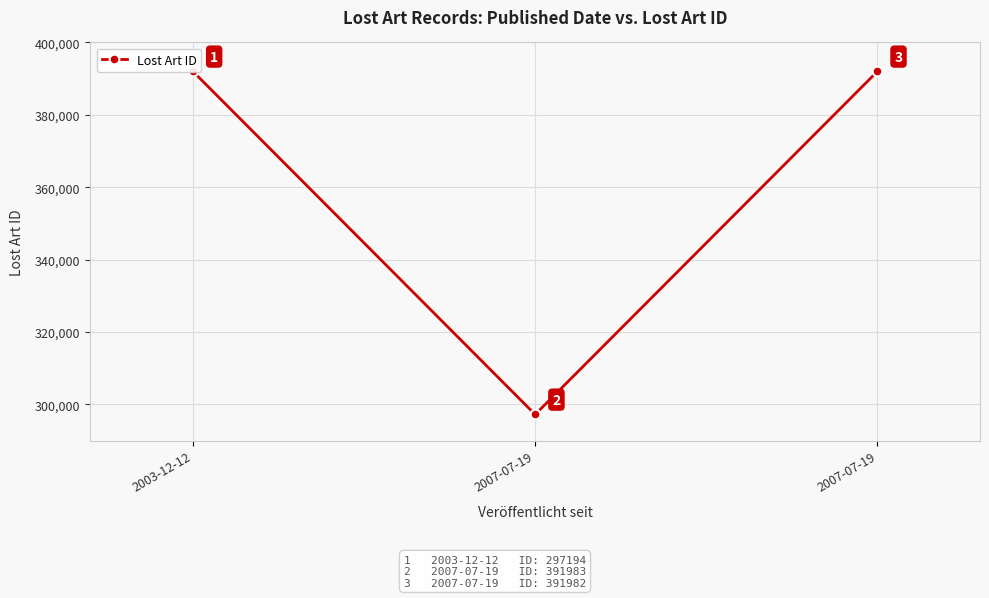

Is this an area chart (filled region under the line)?

No